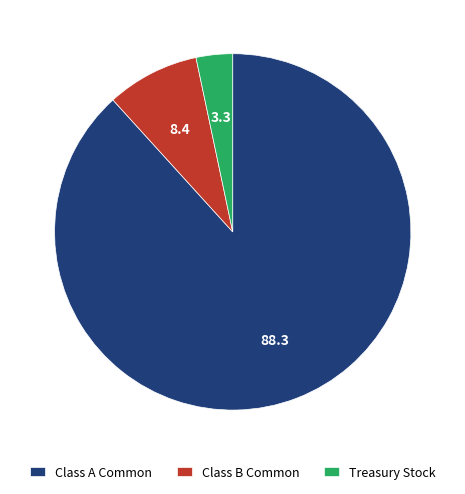

The Treasury Stock slice represents 8% of the pie. True or false?

False